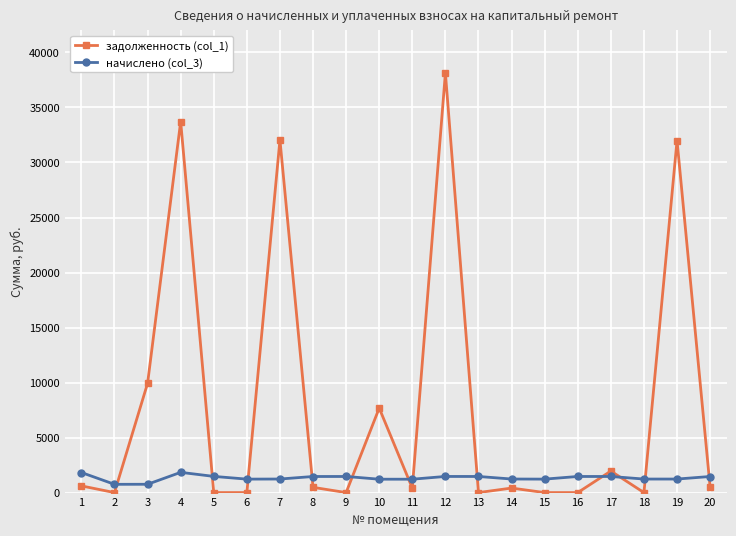

At which label does задолженность (col_1) first exceed 476?

1